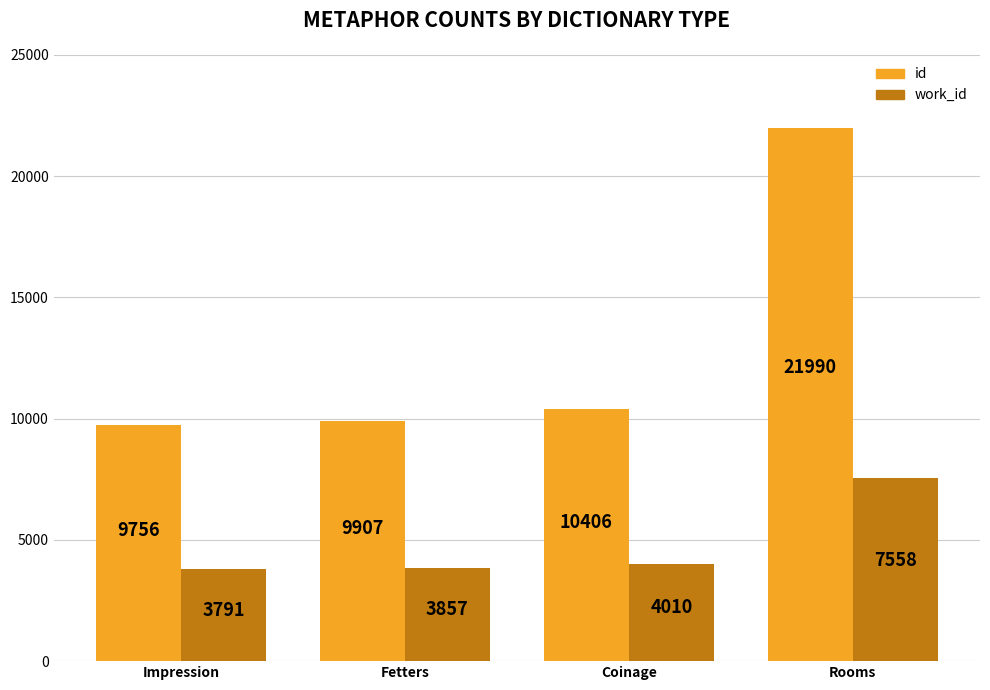

What are all the series names shown in the legend?

id, work_id